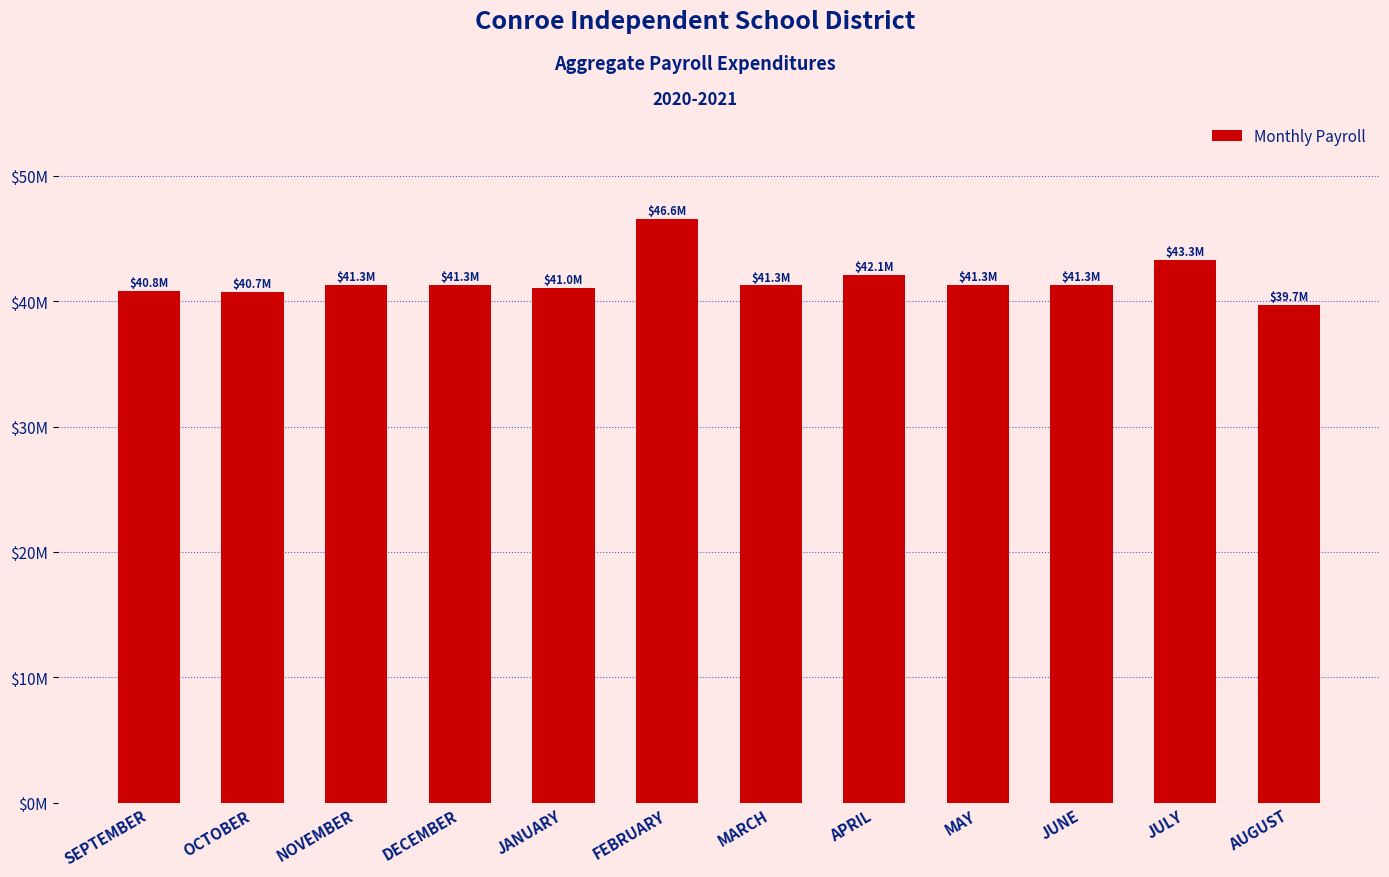

List the labels in order of value, largest first.

FEBRUARY, JULY, APRIL, NOVEMBER, DECEMBER, JUNE, MAY, MARCH, JANUARY, SEPTEMBER, OCTOBER, AUGUST